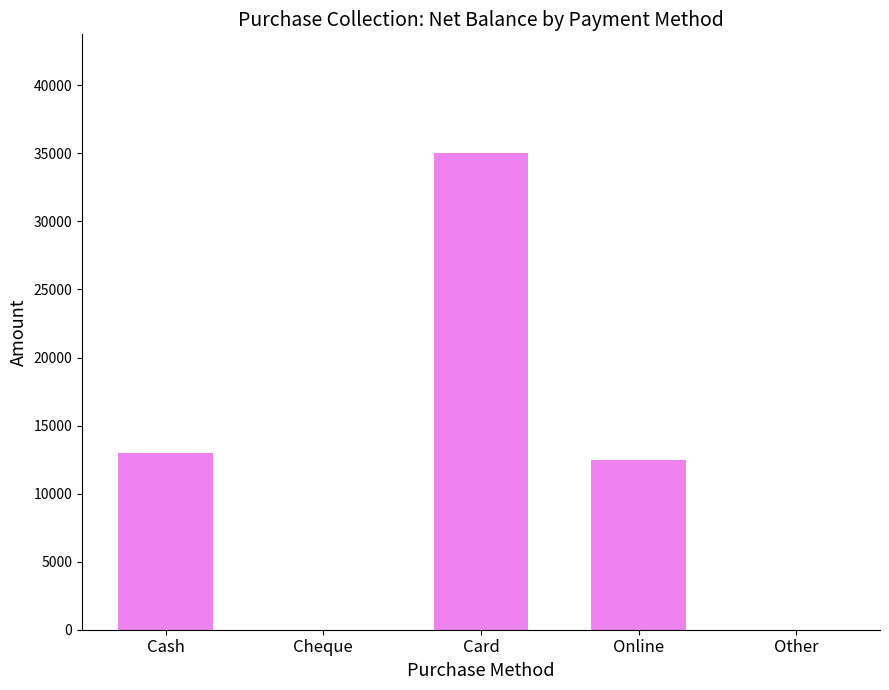

Where is the data nearest to the value 17500?

Cash